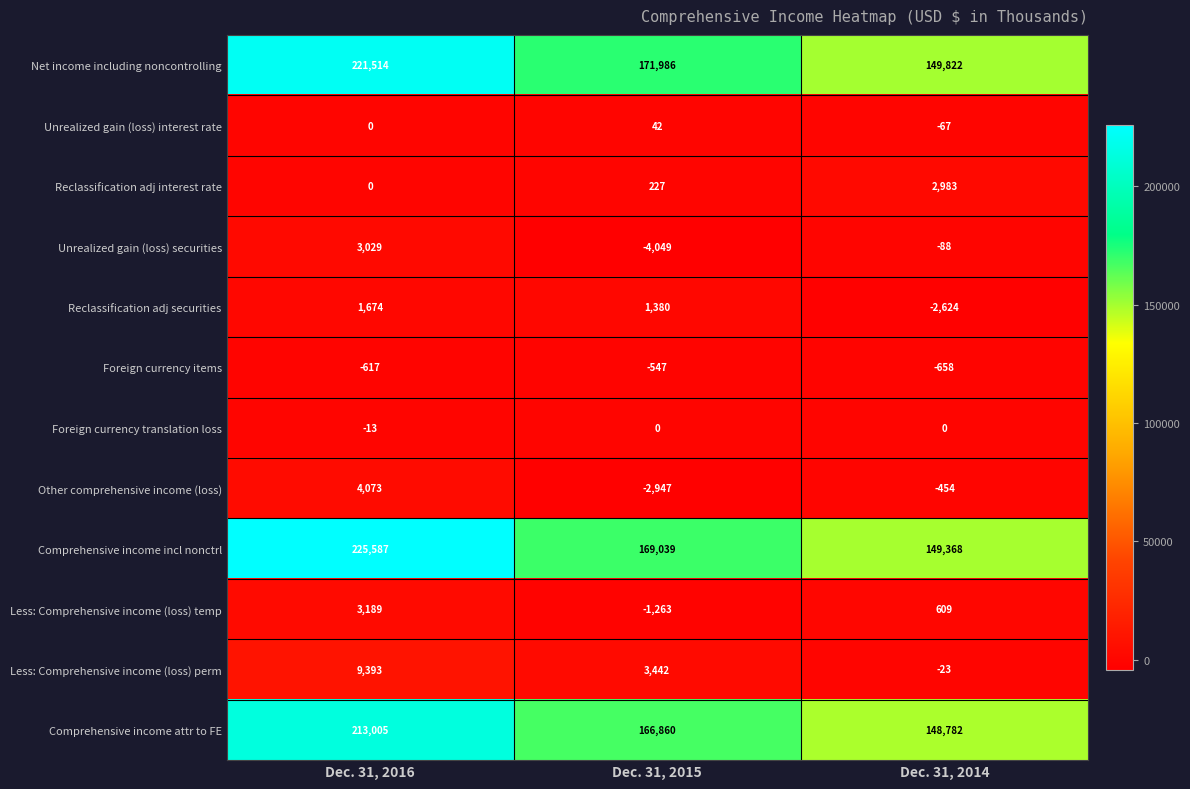

At which label does Net income including noncontrolling first exceed 171986?

Dec. 31, 2016